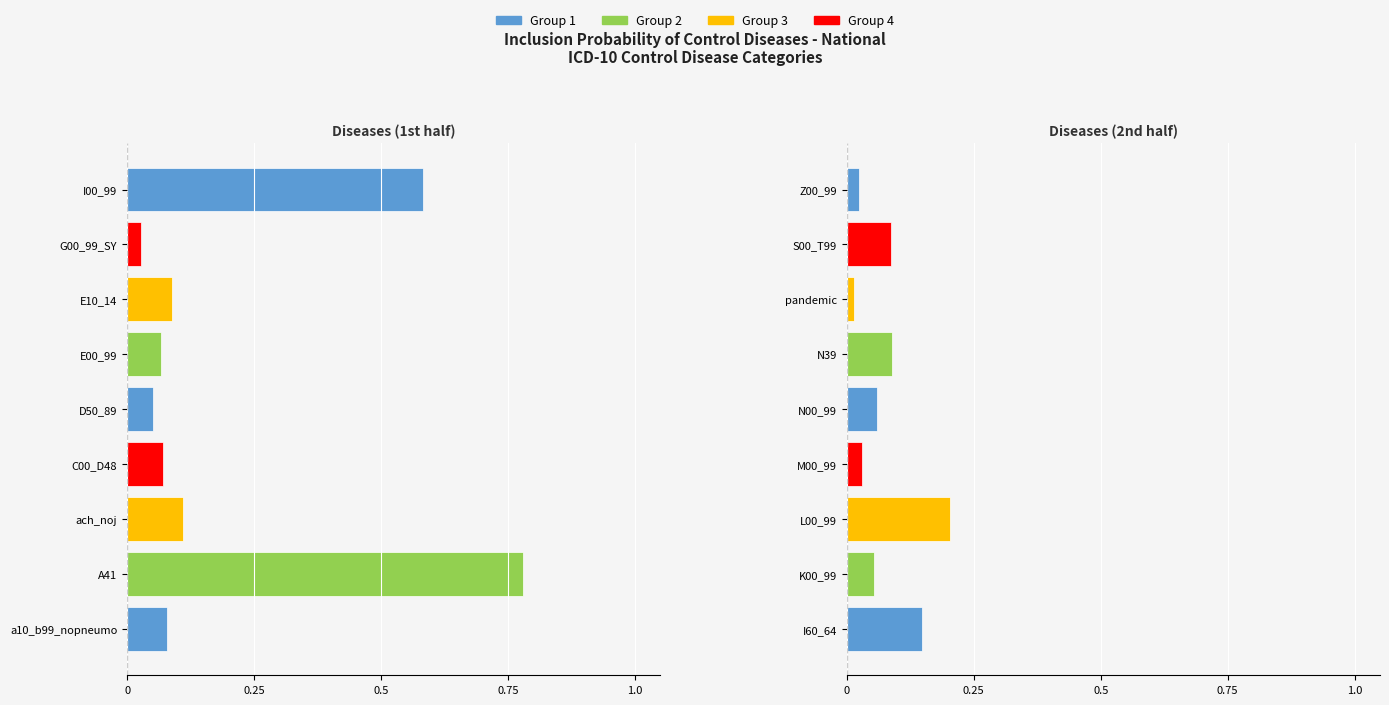

How many categories are shown in the chart?

18